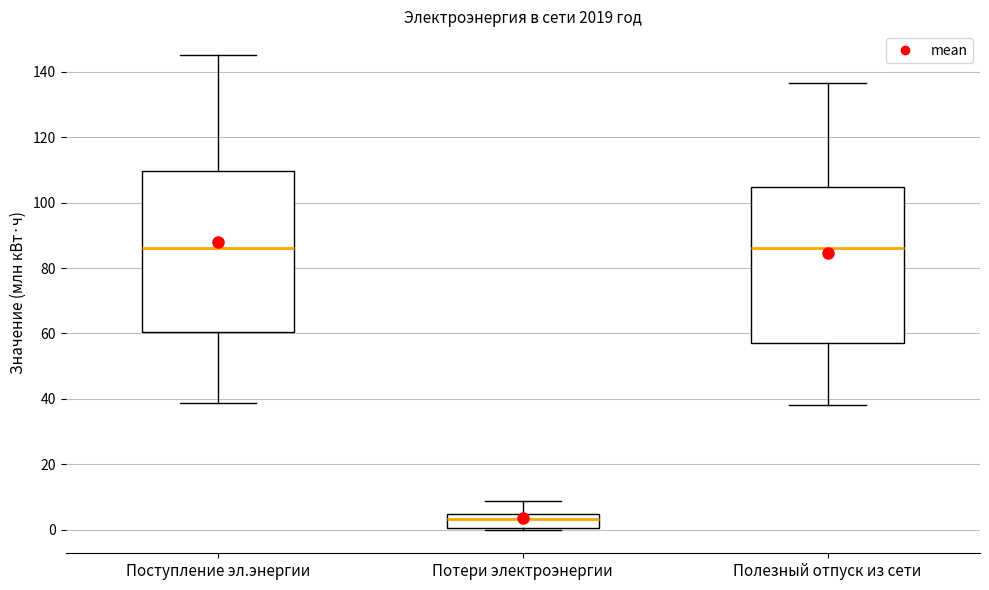

Which box has the lowest median line?

Потери электроэнергии